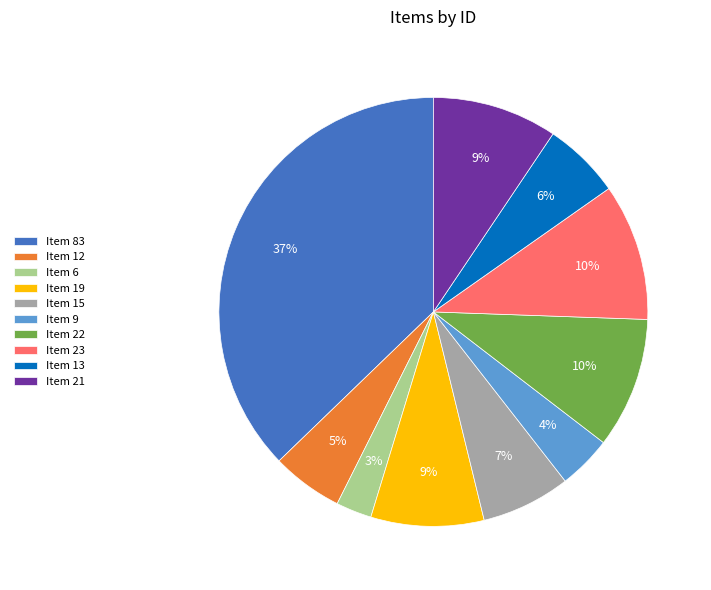

To the nearest percent, what is the difference between the Item 22 and Item 19 slice percentages?

1%